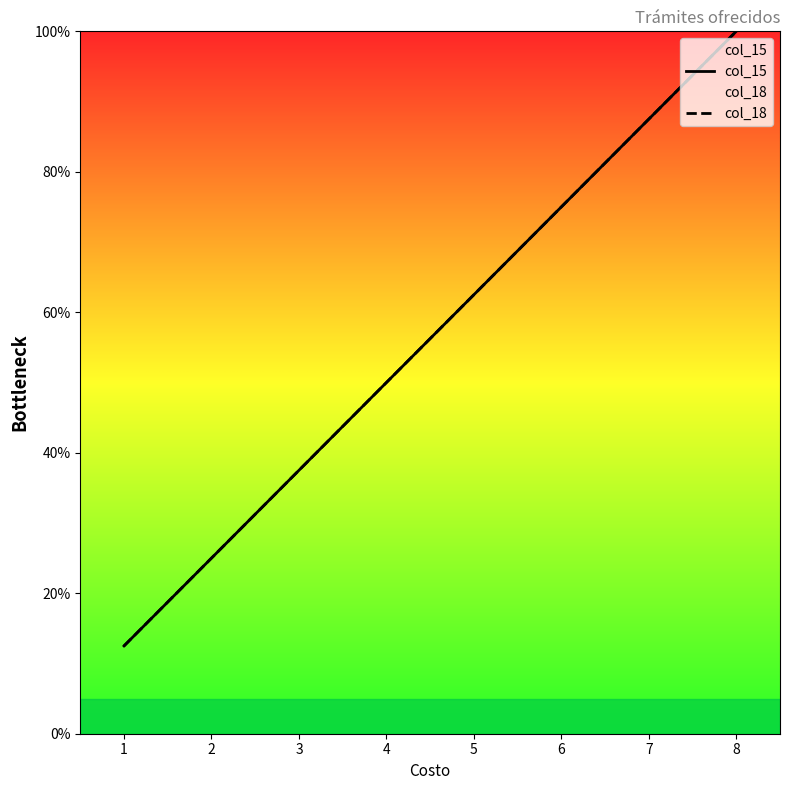

What is the total value across all series at 3?

75.0